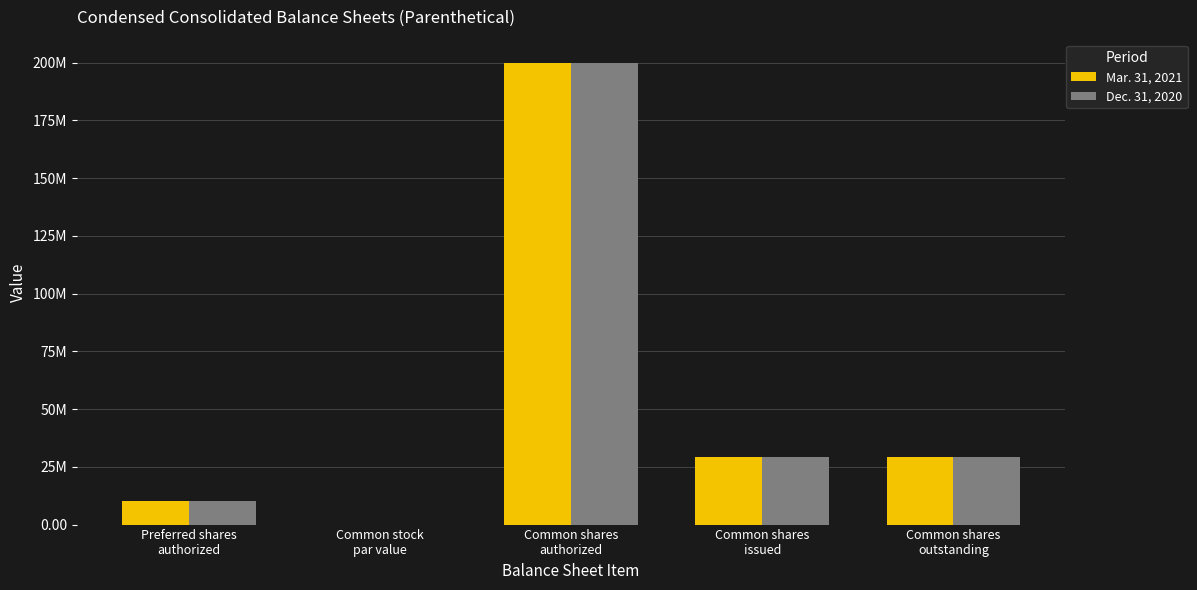

Which series changed the most between Preferred shares
authorized and Common shares
authorized?

Mar. 31, 2021